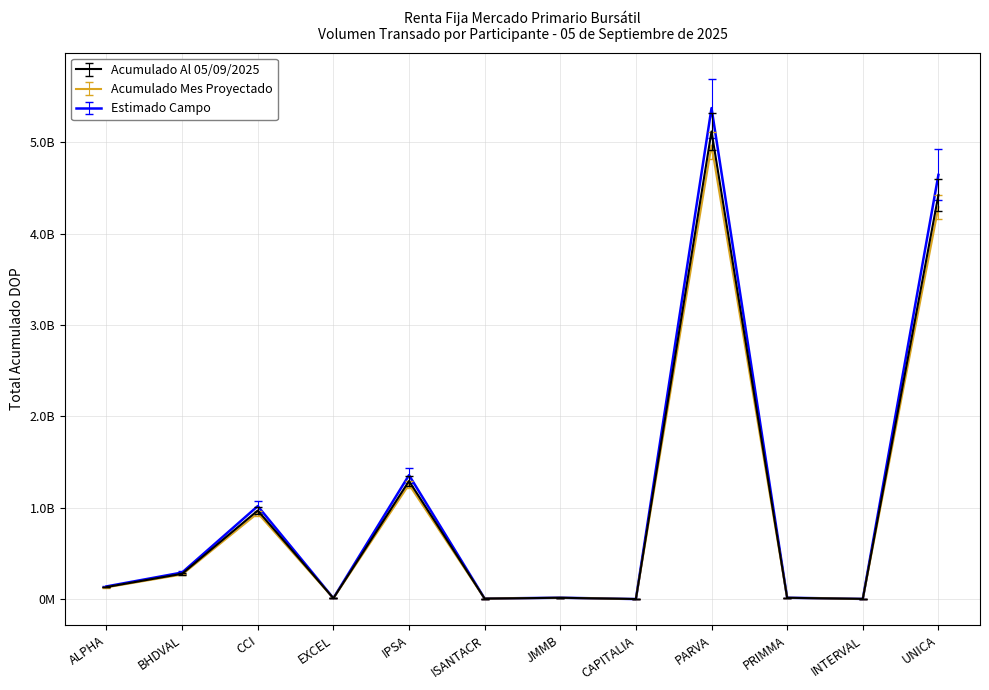

Does the chart have visible grid lines?

Yes